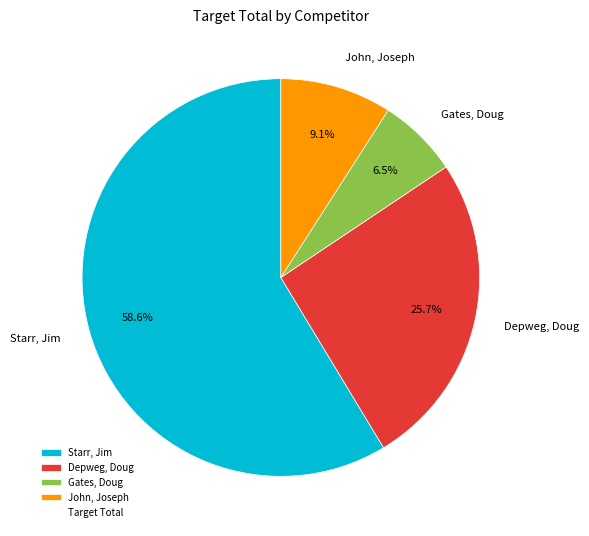

How many slices are in this pie chart?

4